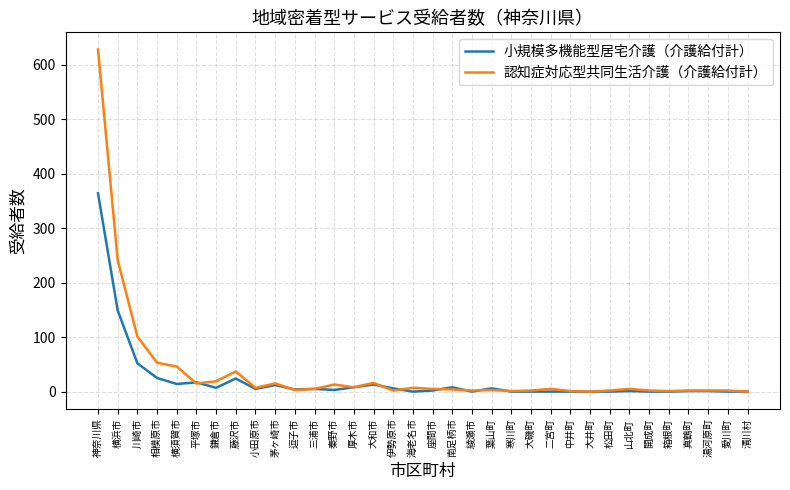

At which label is 小規模多機能型居宅介護（介護給付計） closest to 182?

横浜市